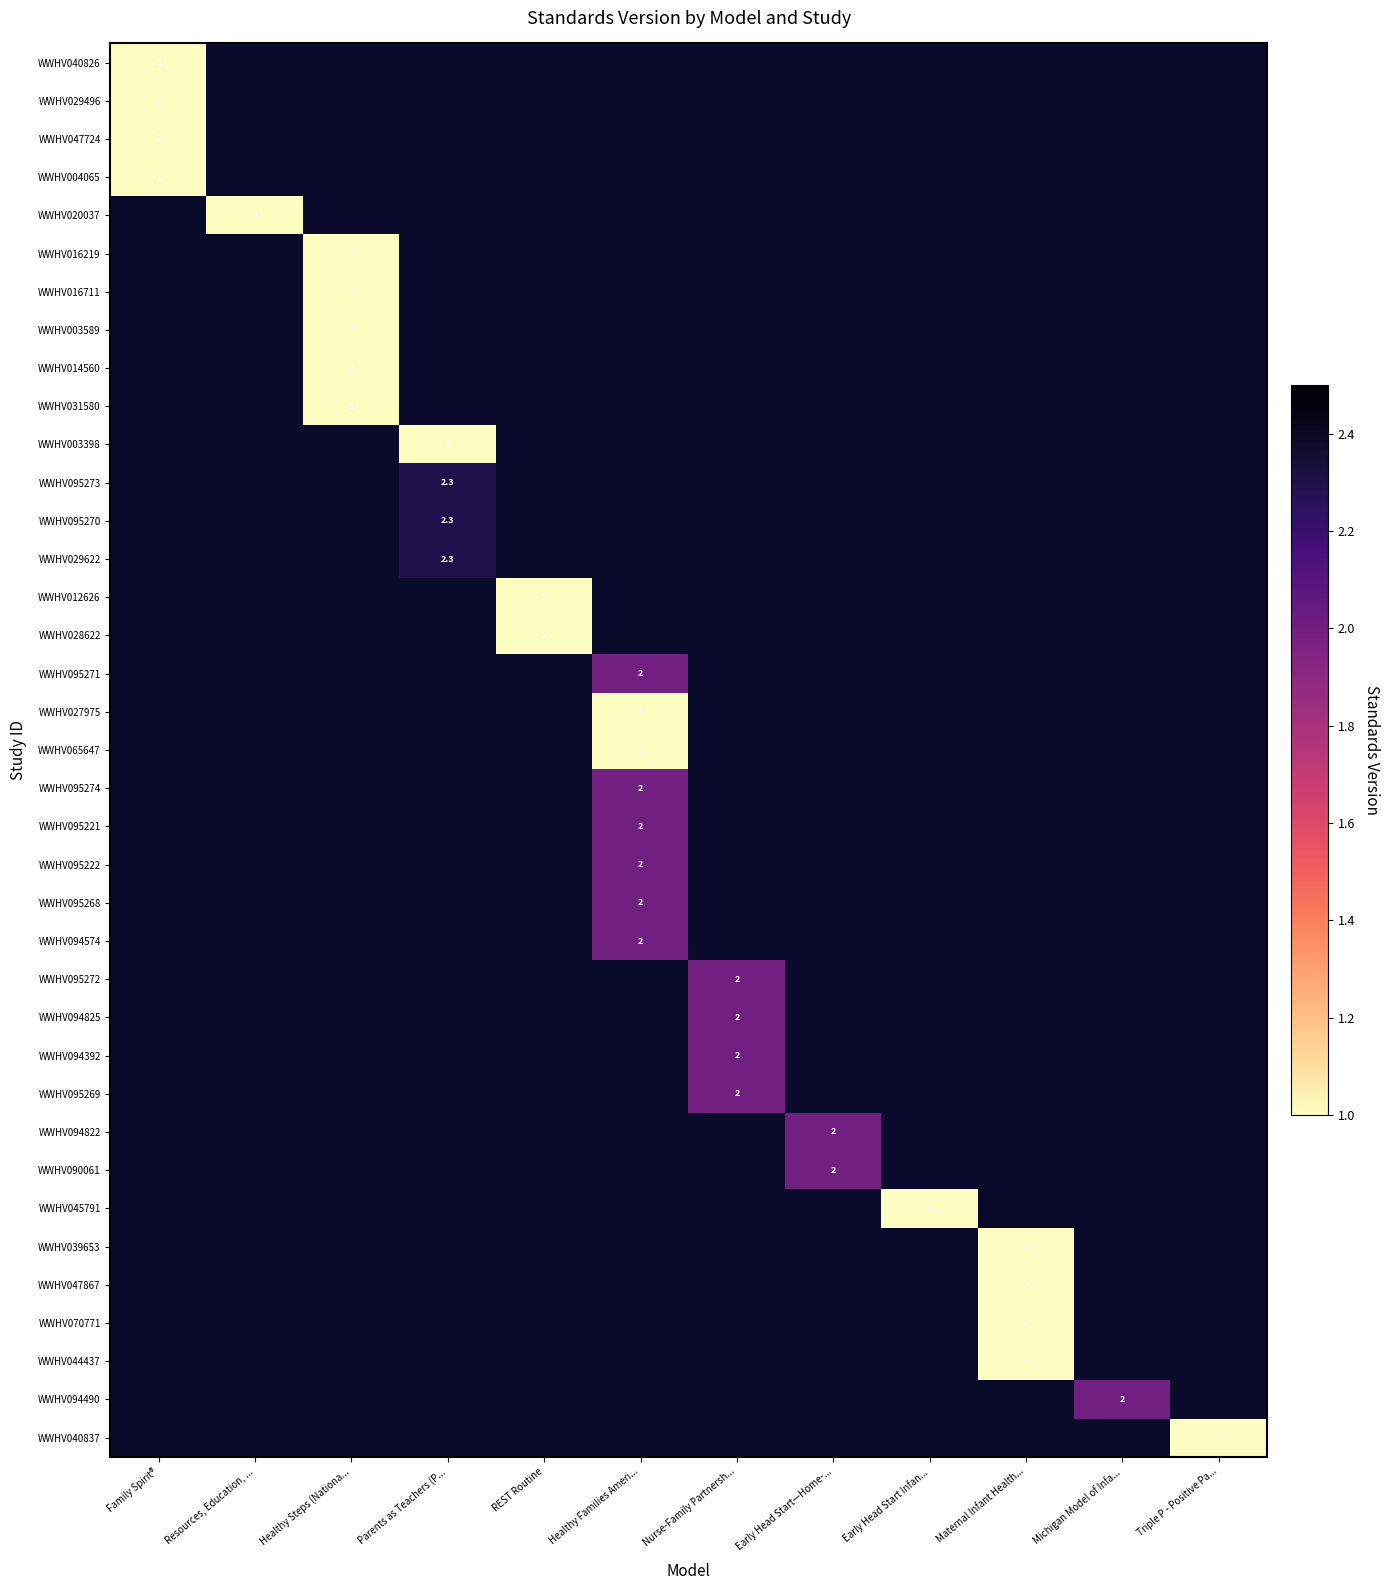

True or false: WWHV014560 has a value of 1.0 at Healthy Steps (Nationa....

True